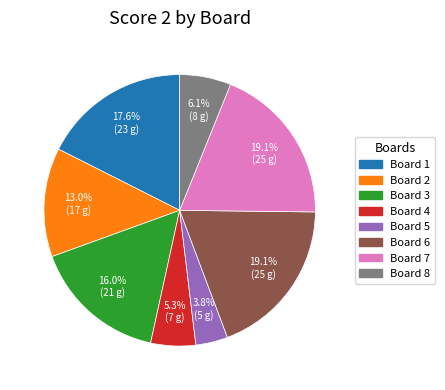

Is there a majority slice in this chart?

No